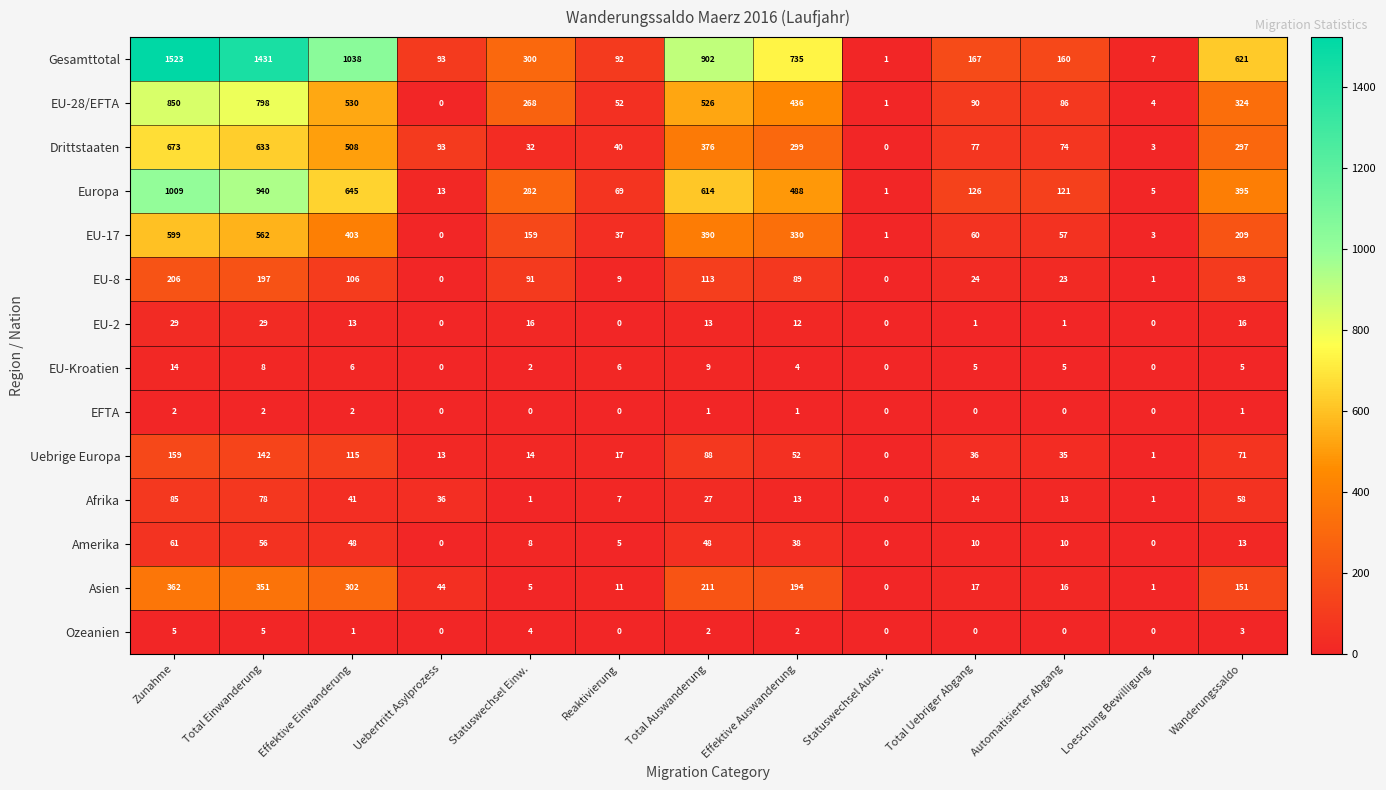

How many values in EU-28/EFTA are above zero?

12